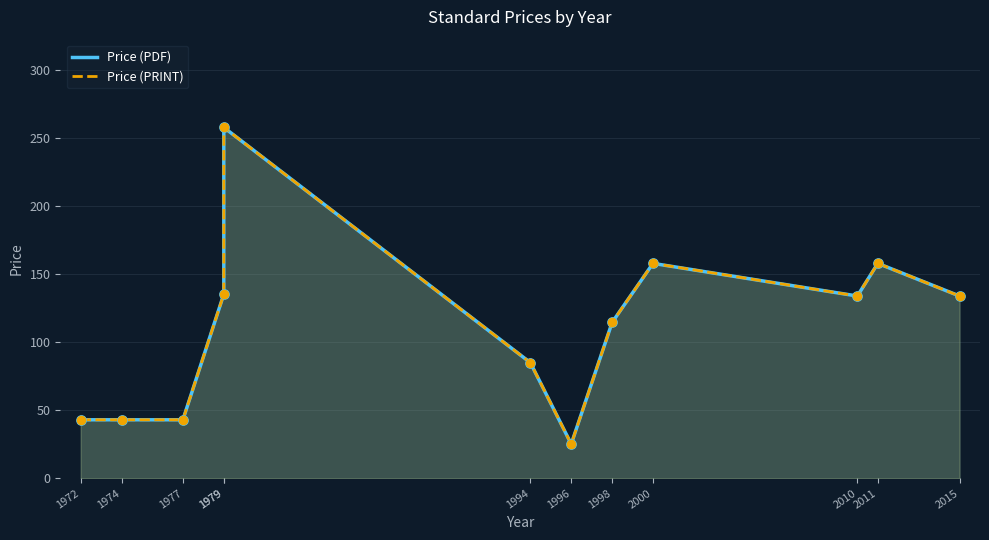

Which series has the largest total across all categories?

Price (PDF)